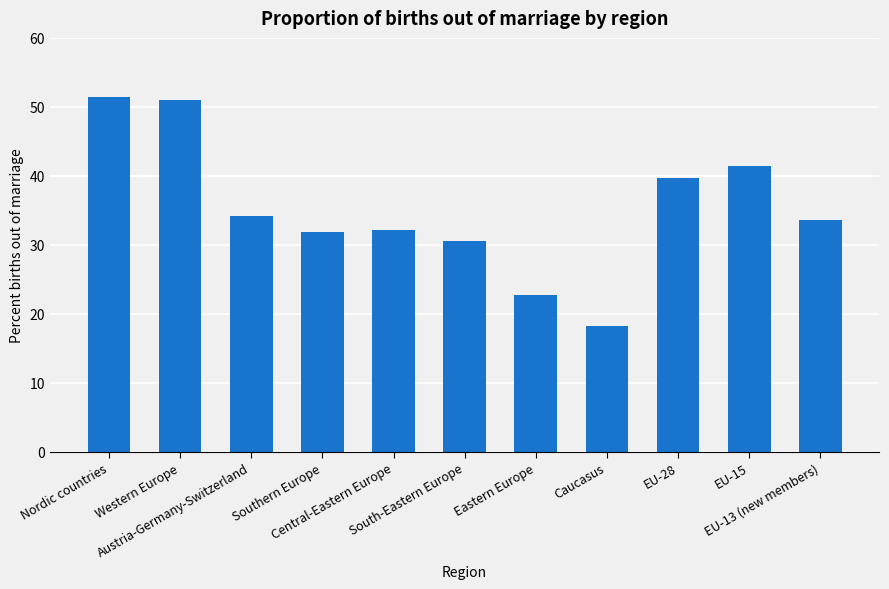

Are the bars horizontal?

No